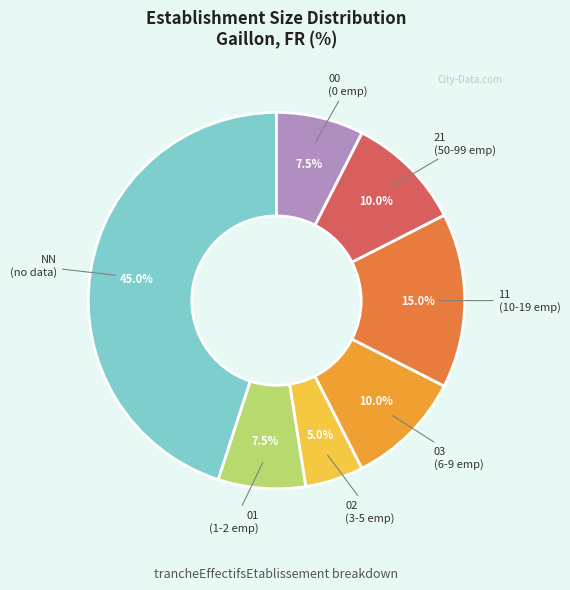

How many slices are in this pie chart?

7